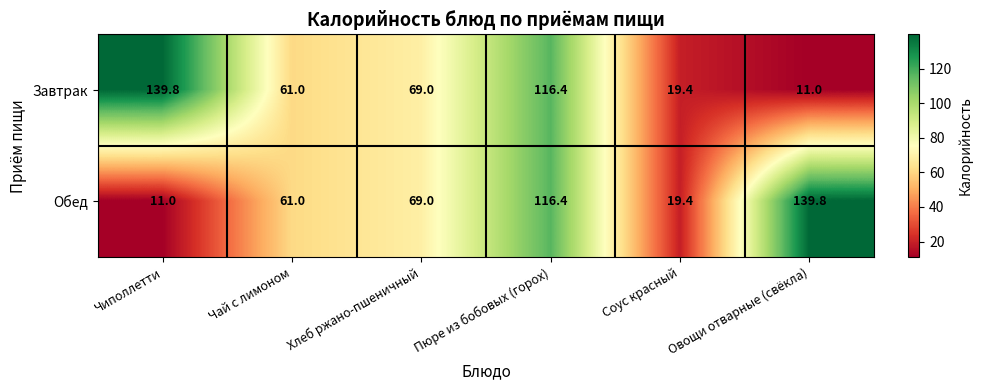

At which label does Завтрак first exceed 69?

Чиполлетти